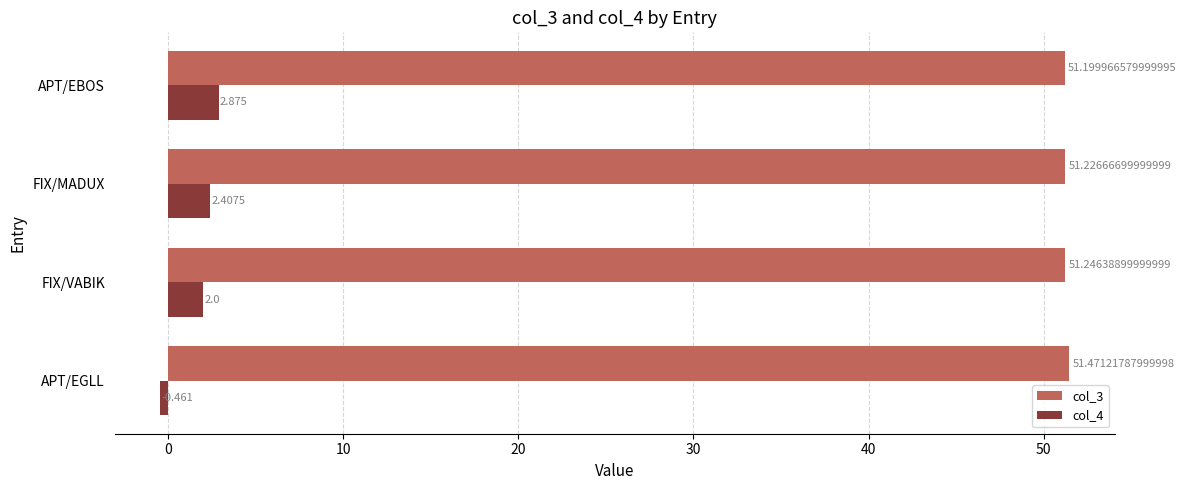

Where is col_4 nearest to the value 1?

FIX/VABIK